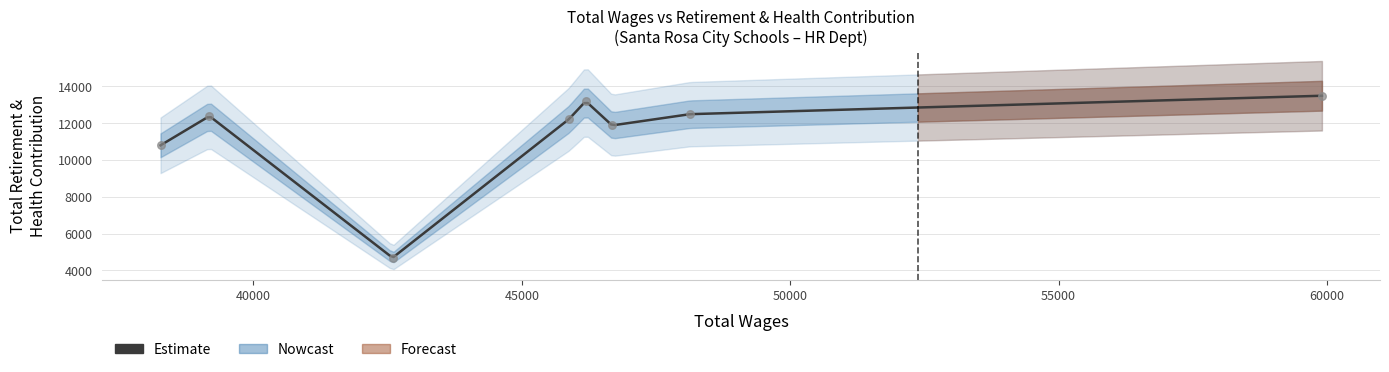

Approximately how many times larger is the value at Human Resources Technician III (59905) compared to Recruiting Technician (48133)?

1.1